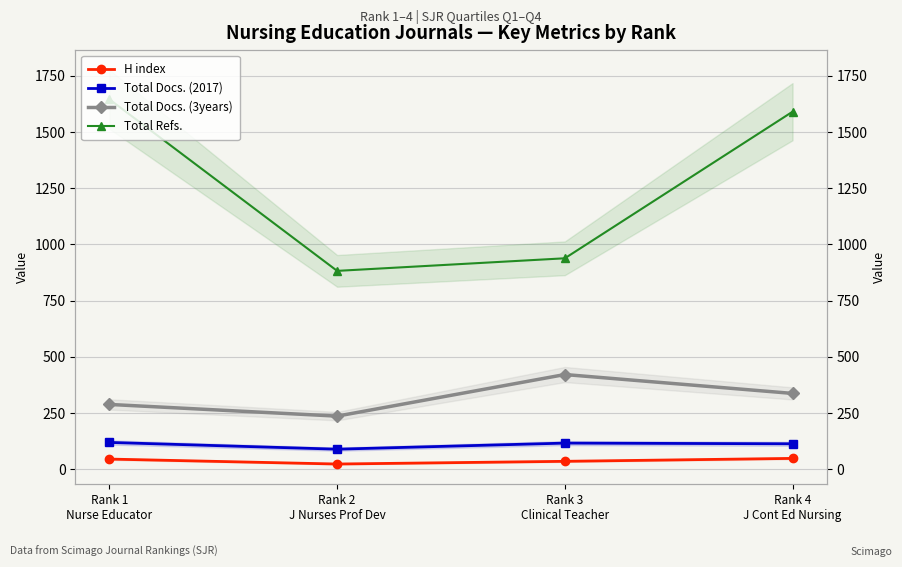

True or false: H index and Total Docs. (3years) intersect in this chart.

False